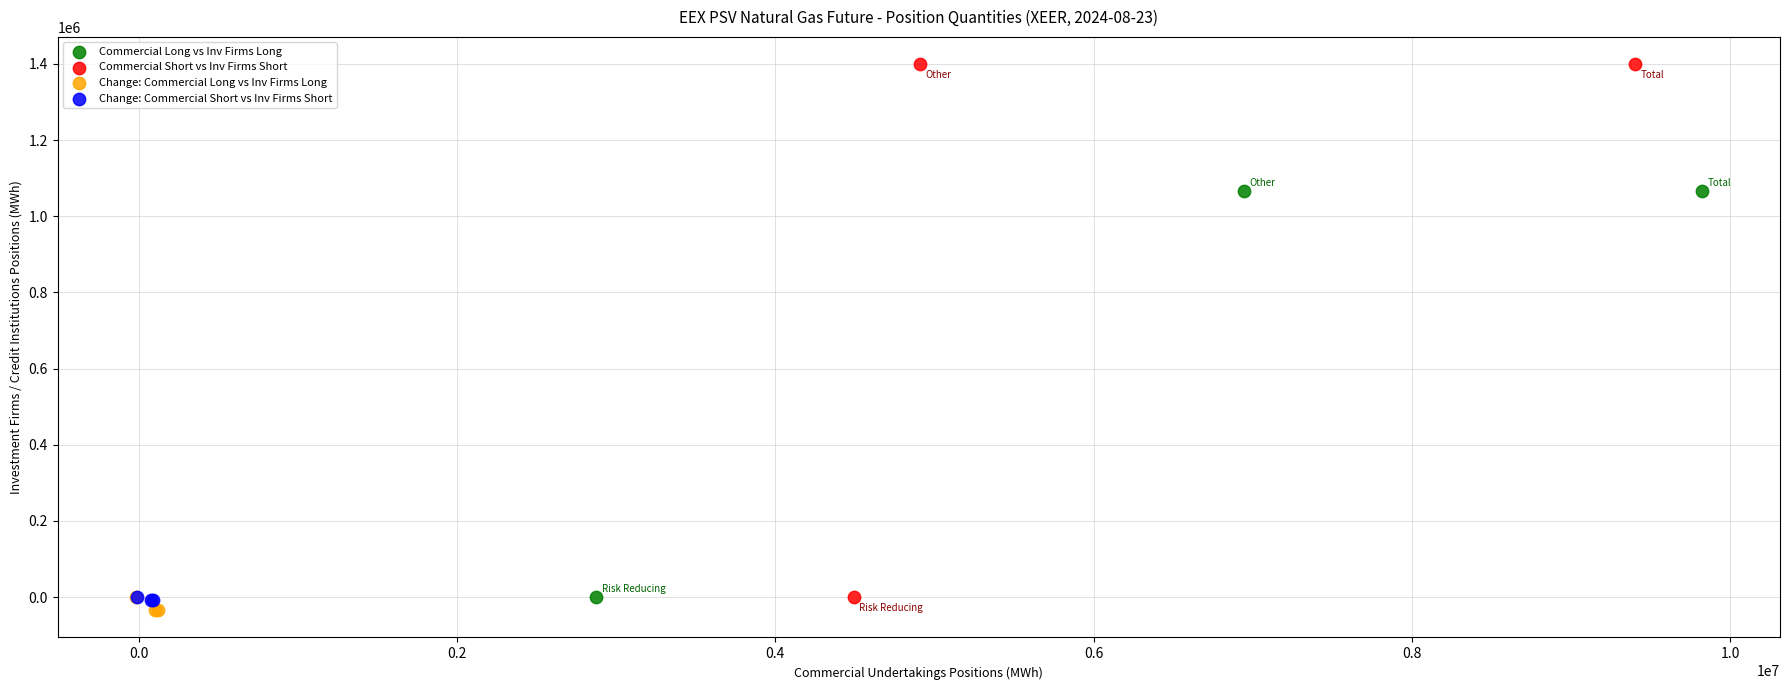

Which series reaches the maximum Y coordinate?

Commercial Short vs Inv Firms Short